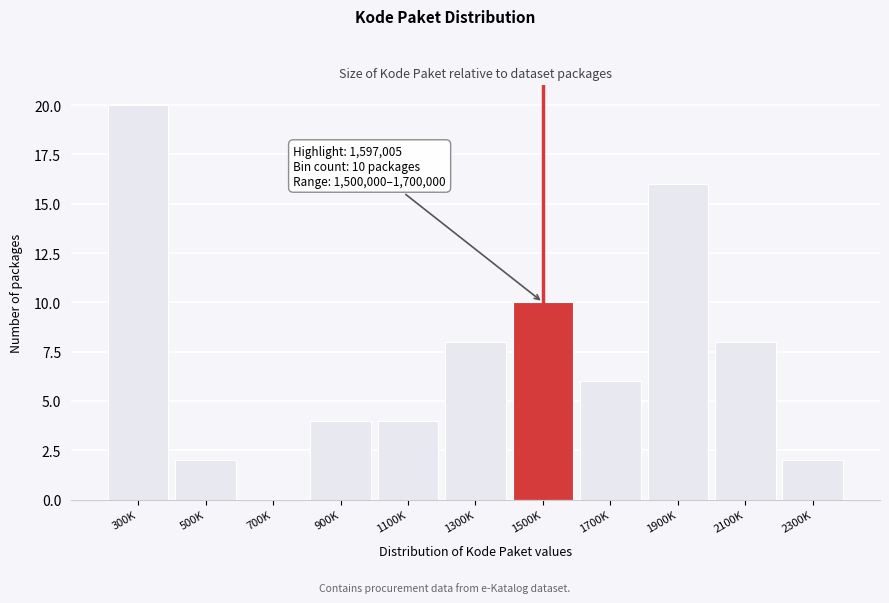

Reading left to right, list all the values displayed in this chart.

300K=20	500K=2	700K=0	900K=4	1100K=4	1300K=8	1500K=10	1700K=6	1900K=16	2100K=8	2300K=2